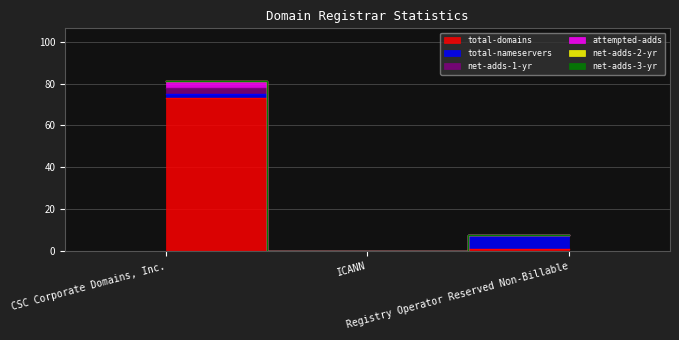

What is the label of the 3rd point from the left?

Registry Operator Reserved Non-Billable